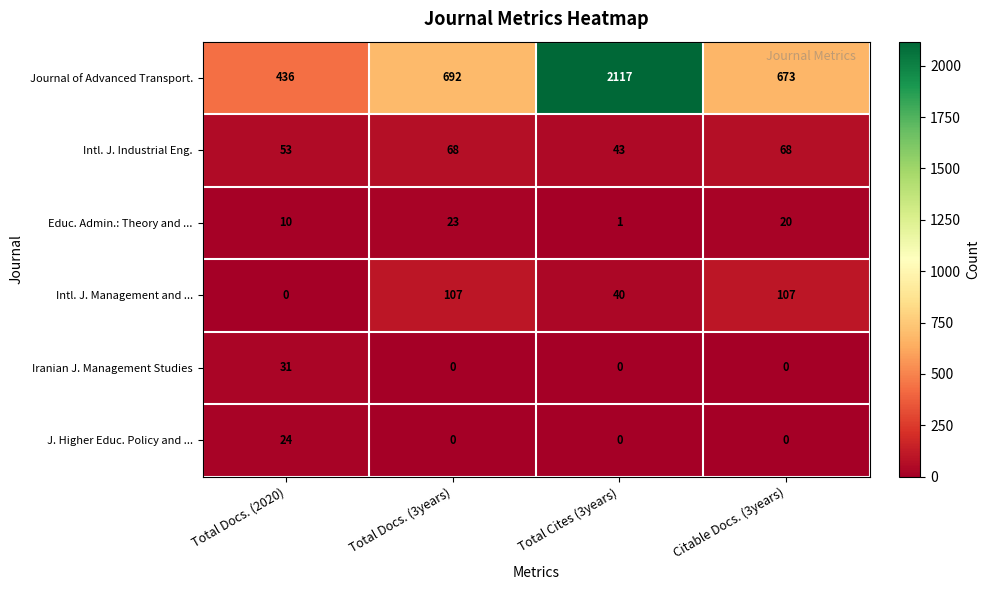

Reading right to left, transcribe all the data shown in this chart.

Journal of Advanced Transport.: Citable Docs. (3years)=673	Total Cites (3years)=2117	Total Docs. (3years)=692	Total Docs. (2020)=436
Intl. J. Industrial Eng.: Citable Docs. (3years)=68	Total Cites (3years)=43	Total Docs. (3years)=68	Total Docs. (2020)=53
Educ. Admin.: Theory and ...: Citable Docs. (3years)=20	Total Cites (3years)=1	Total Docs. (3years)=23	Total Docs. (2020)=10
Intl. J. Management and ...: Citable Docs. (3years)=107	Total Cites (3years)=40	Total Docs. (3years)=107	Total Docs. (2020)=0
Iranian J. Management Studies: Citable Docs. (3years)=0	Total Cites (3years)=0	Total Docs. (3years)=0	Total Docs. (2020)=31
J. Higher Educ. Policy and ...: Citable Docs. (3years)=0	Total Cites (3years)=0	Total Docs. (3years)=0	Total Docs. (2020)=24